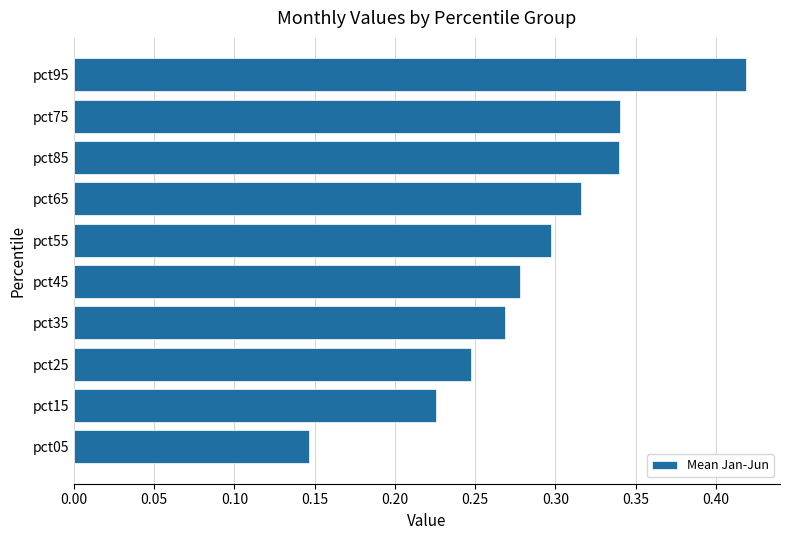

Where is the data nearest to the value 0?

pct05